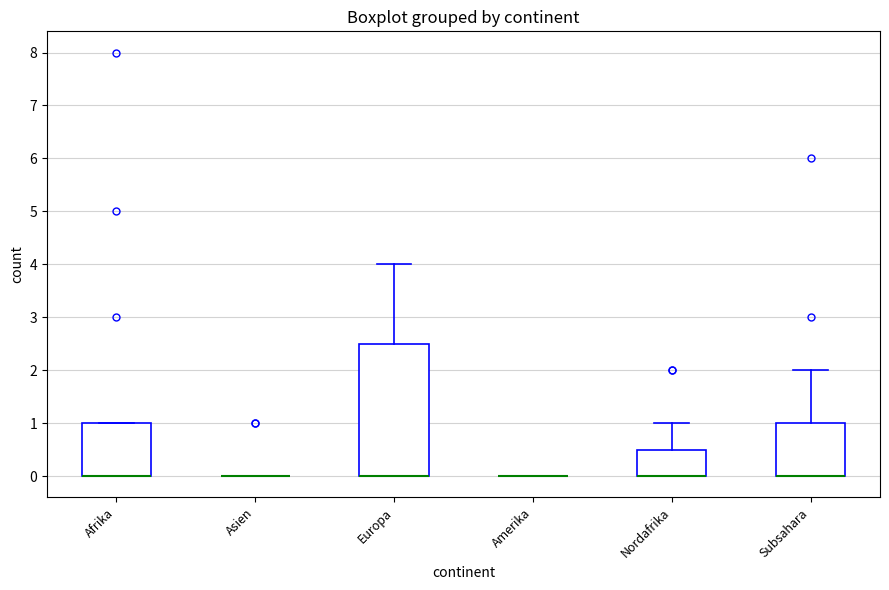

Comparing the boxes themselves (not the whiskers), which one is the tallest?

Europa